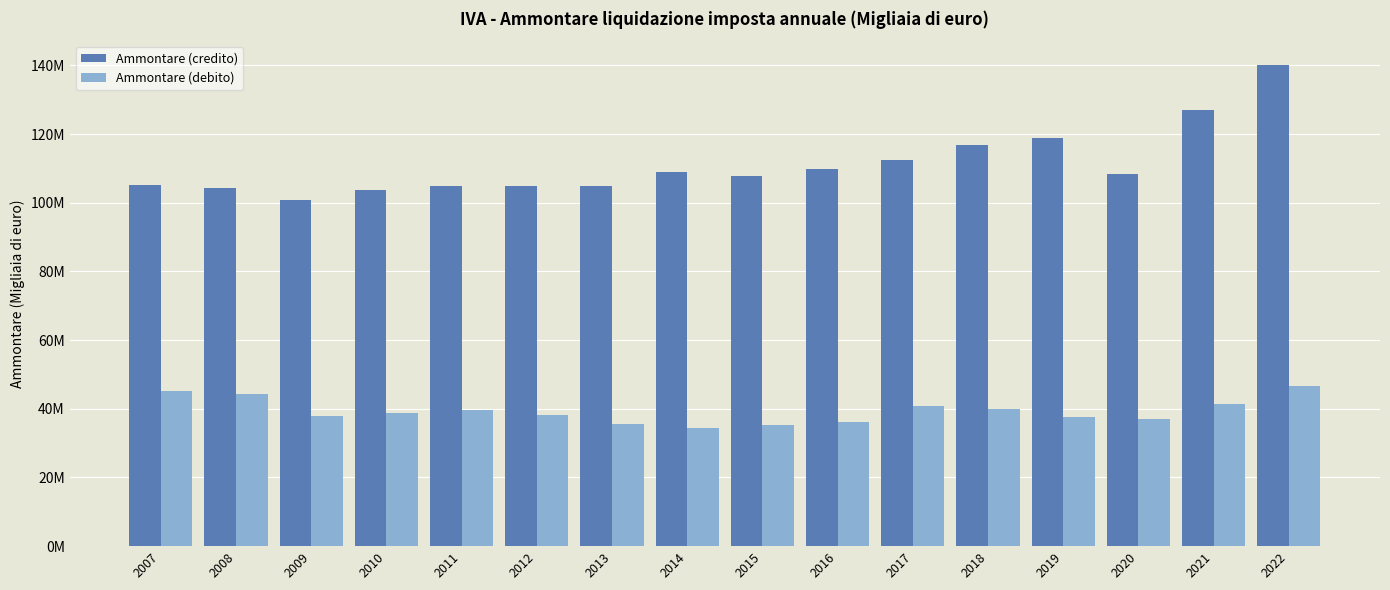

Which has a higher value, 2020 or 2014?

2014